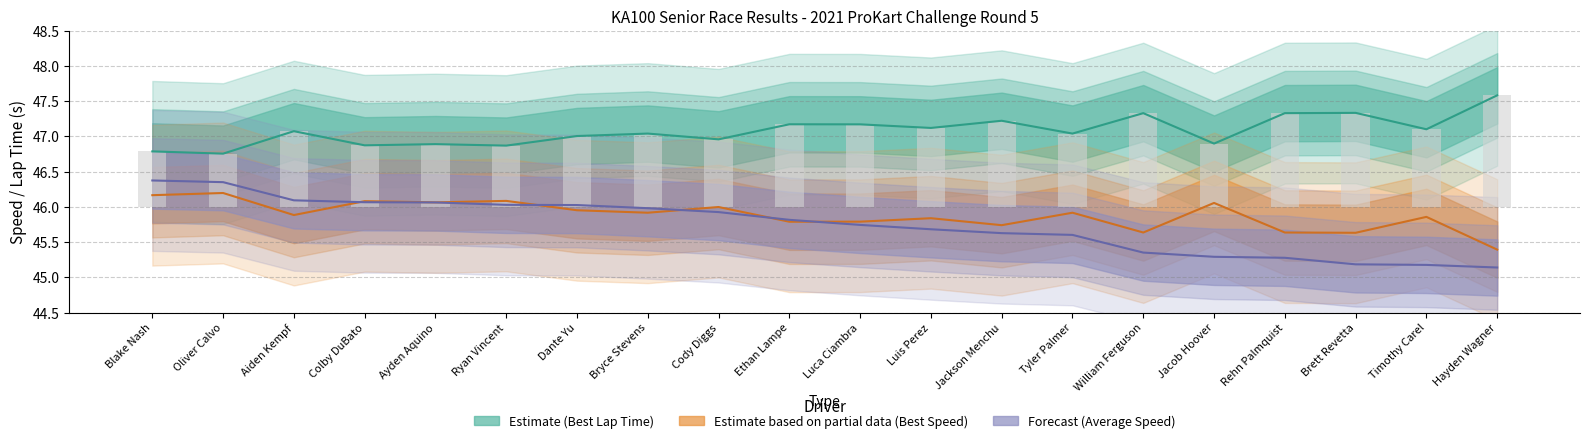

How many bars are there in each group?

3